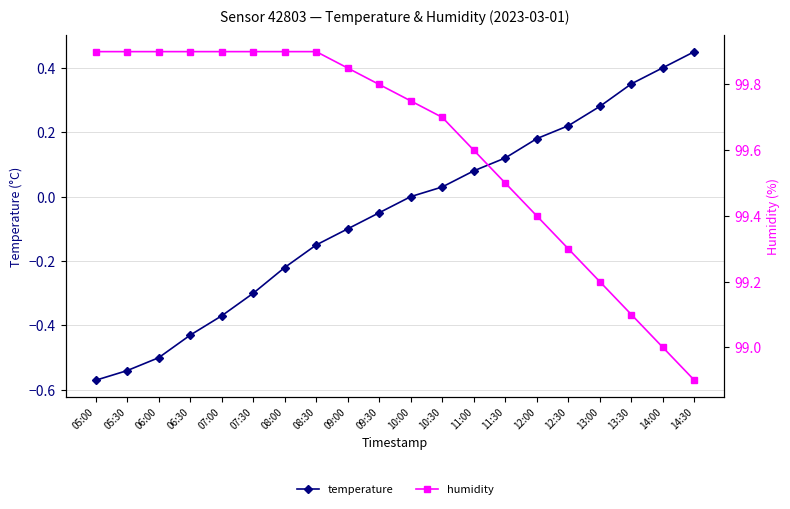

What is the difference between the second highest and second lowest values in the temperature series?

0.9